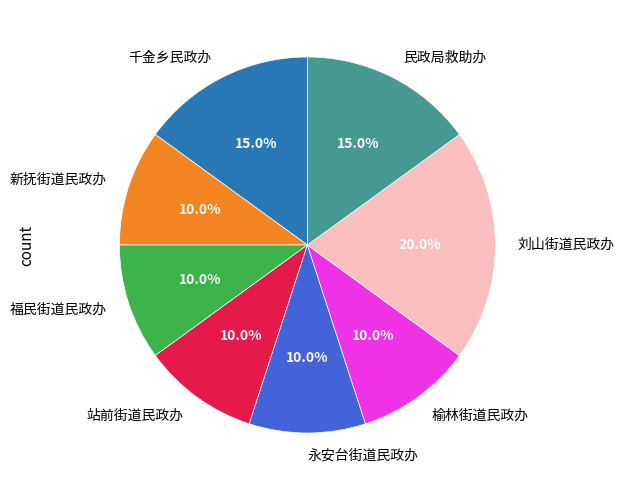

To the nearest percent, what portion does 民政局救助办 represent?

15%